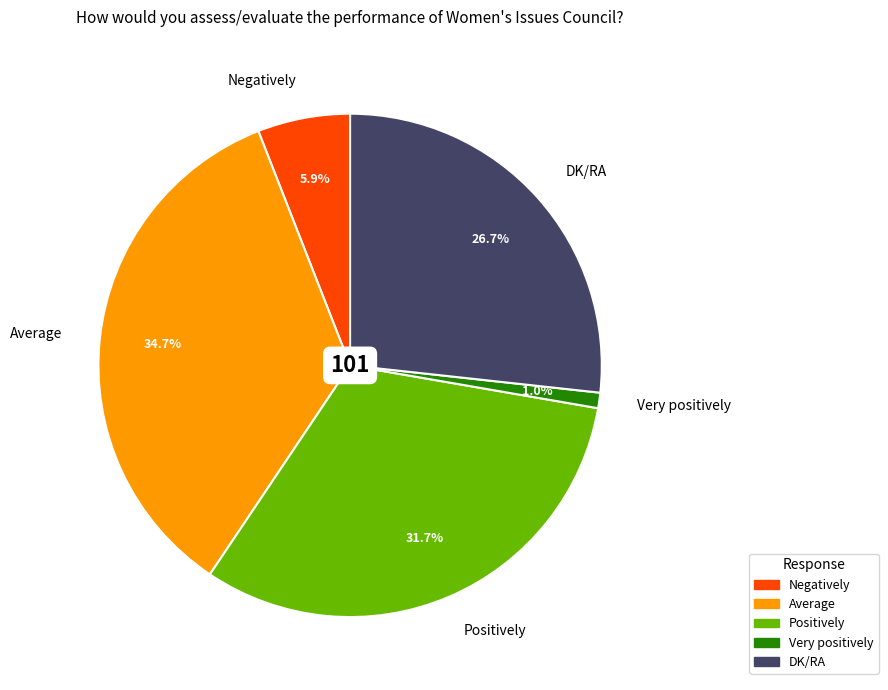

Between Positively and DK/RA, which is larger?

Positively